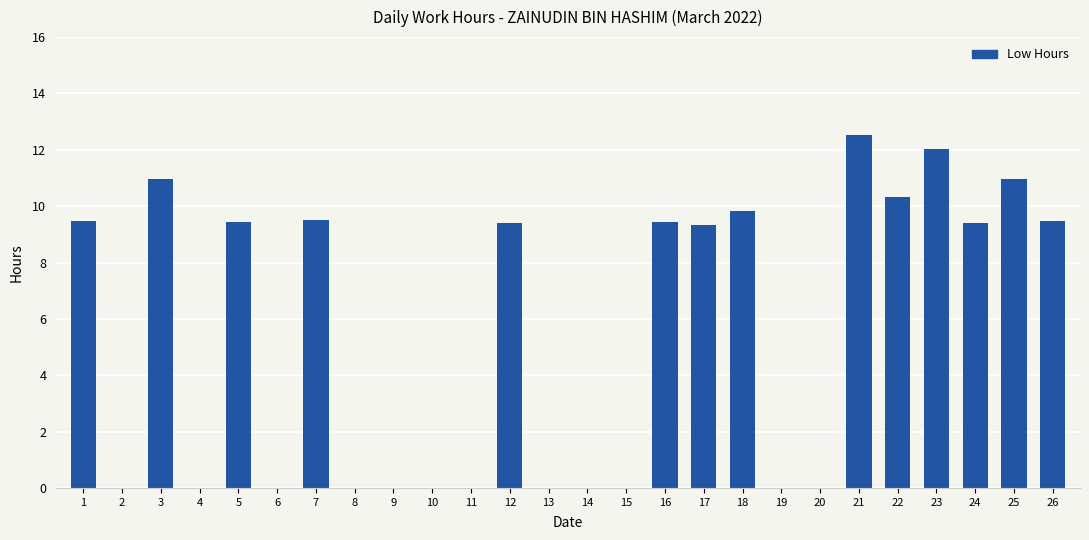

Are the bars horizontal?

No